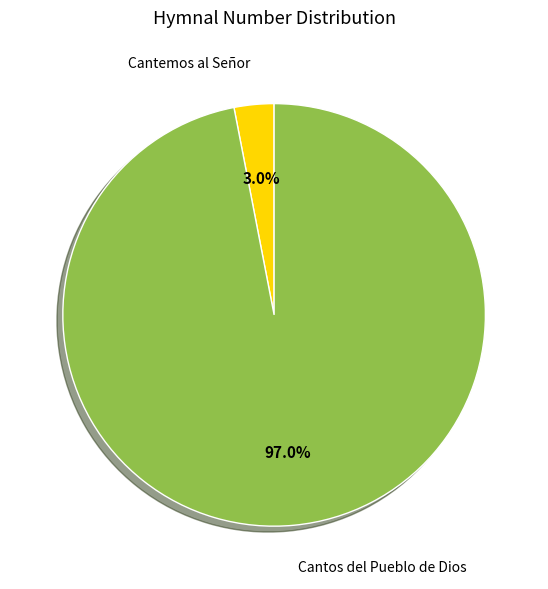

Is there a majority slice in this chart?

Yes